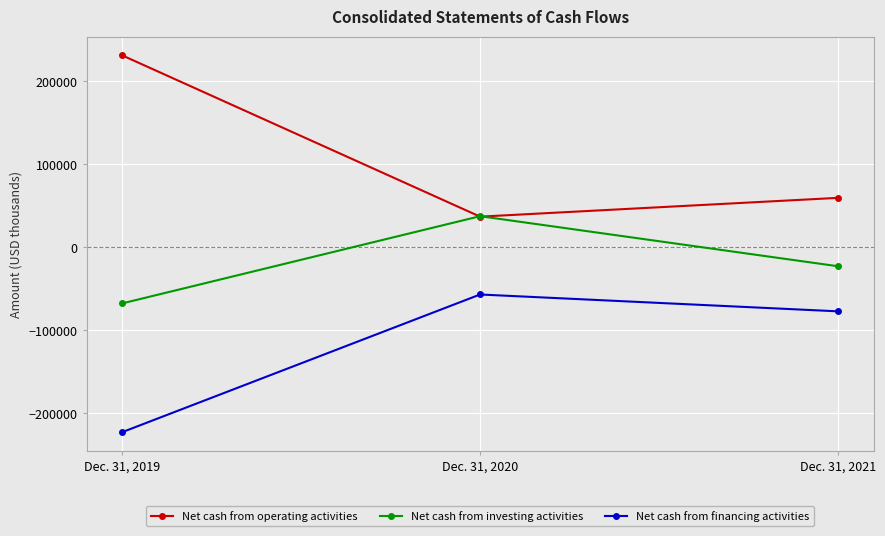

What is the value of the Net cash from operating activities point at the 3rd from the left?

59526